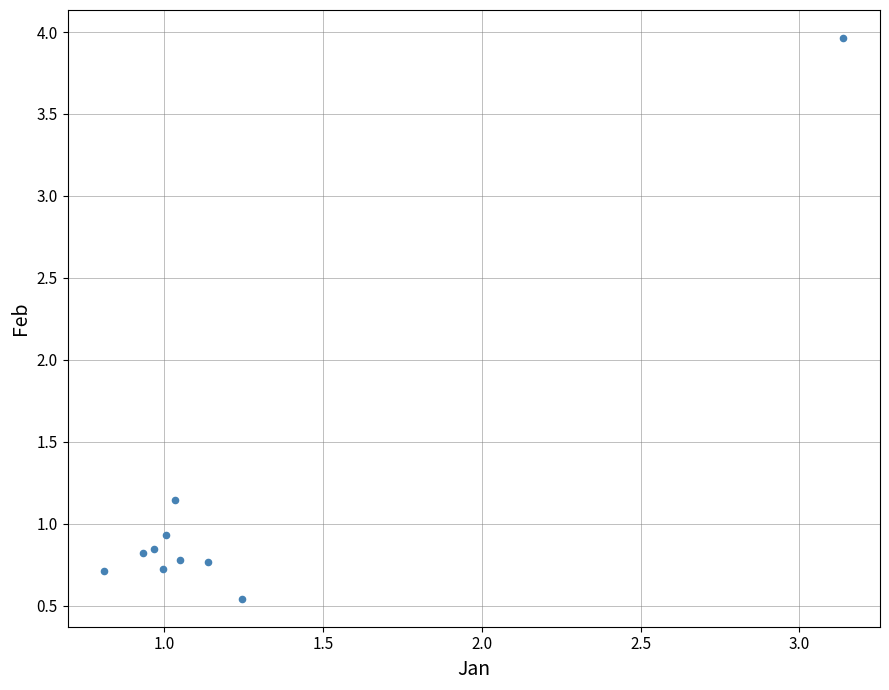

What is the range of Y values (max minus min)?

3.4